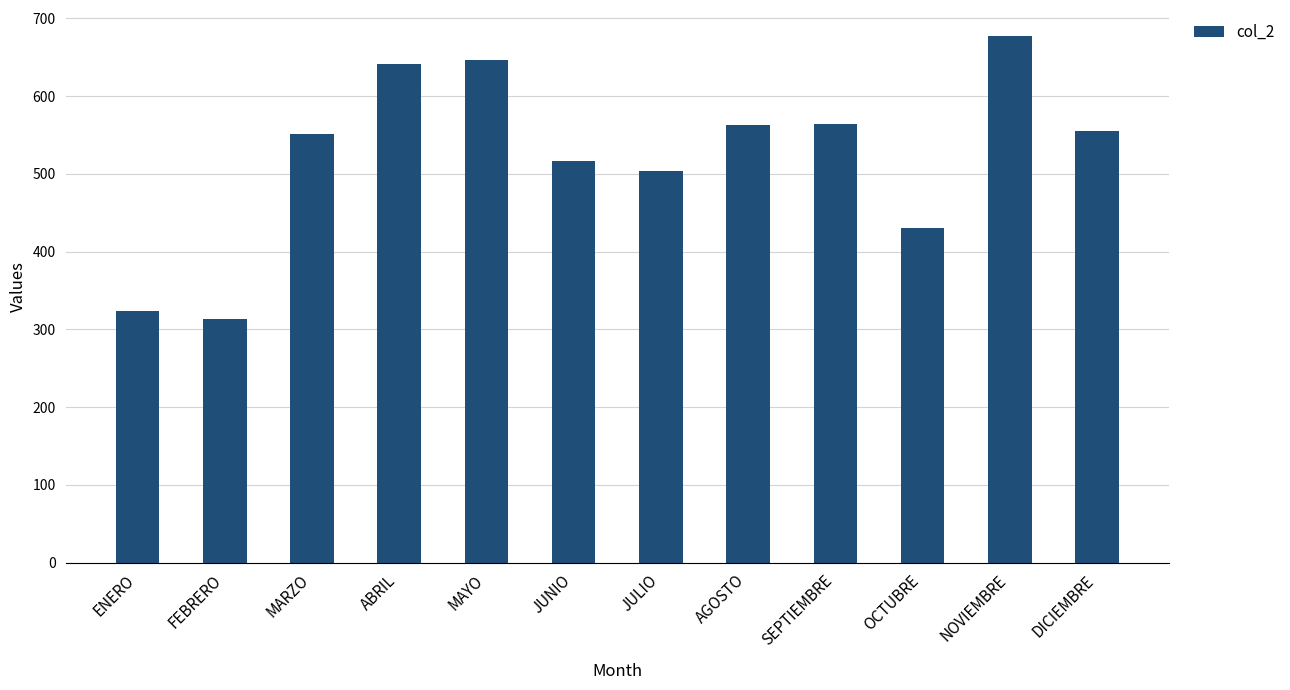

Does the chart contain stacked bars?

No